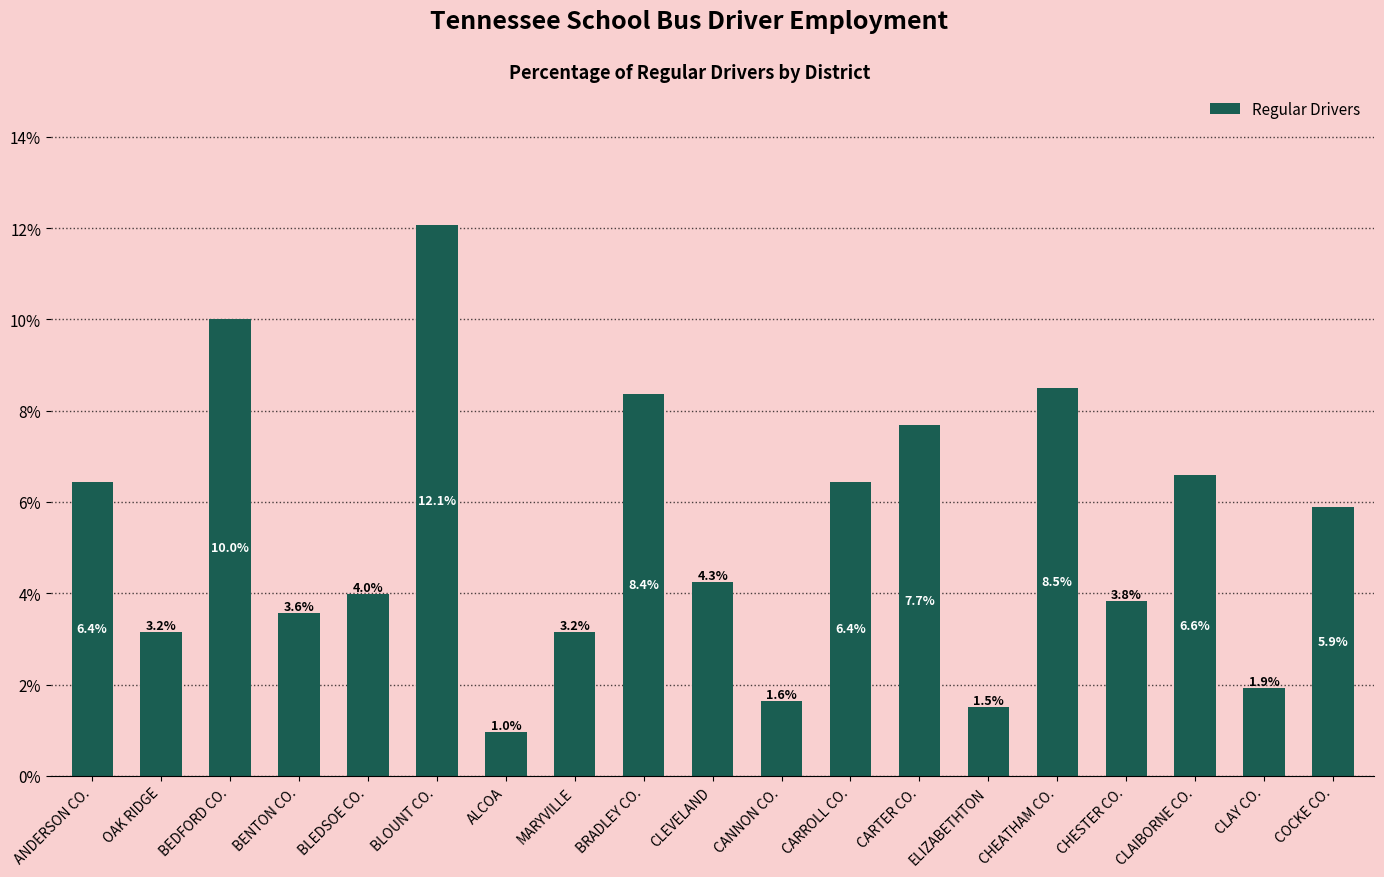

What is the greatest value displayed?

12.1